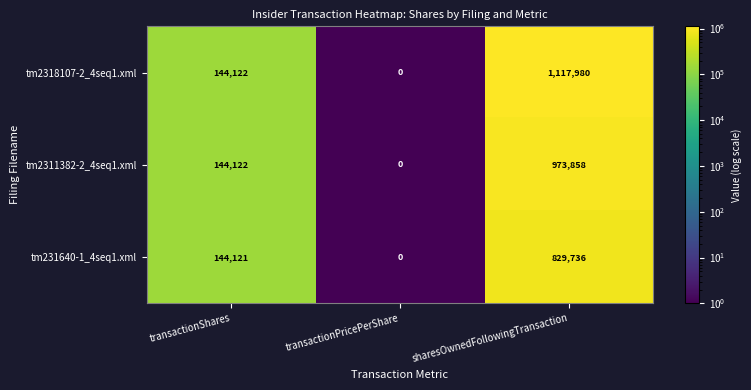

Rank the series at sharesOwnedFollowingTransaction from lowest to highest value.

tm231640-1_4seq1.xml, tm2311382-2_4seq1.xml, tm2318107-2_4seq1.xml